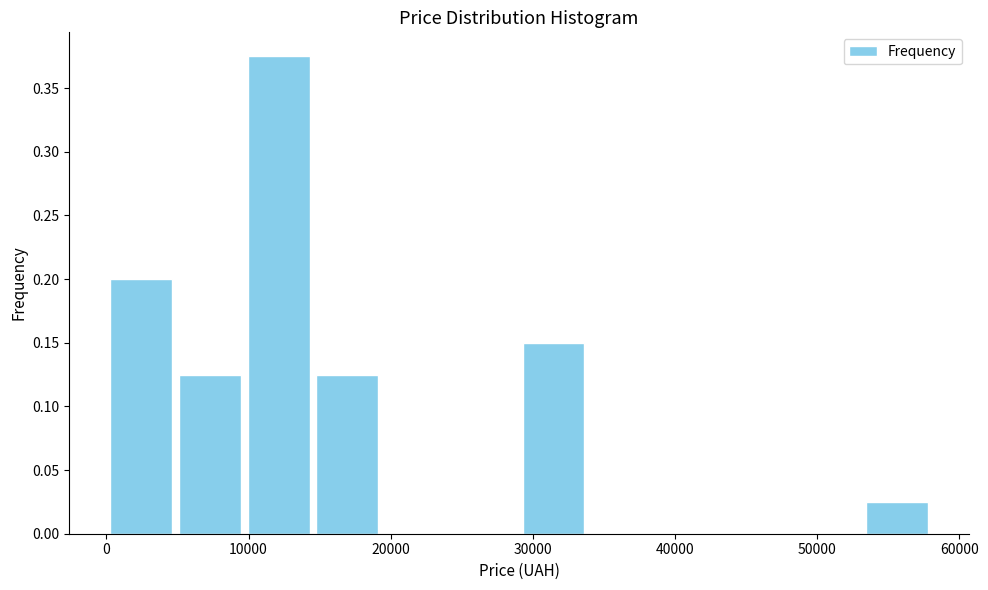

Which range on the x-axis has the tallest bar?

10000 to 15000